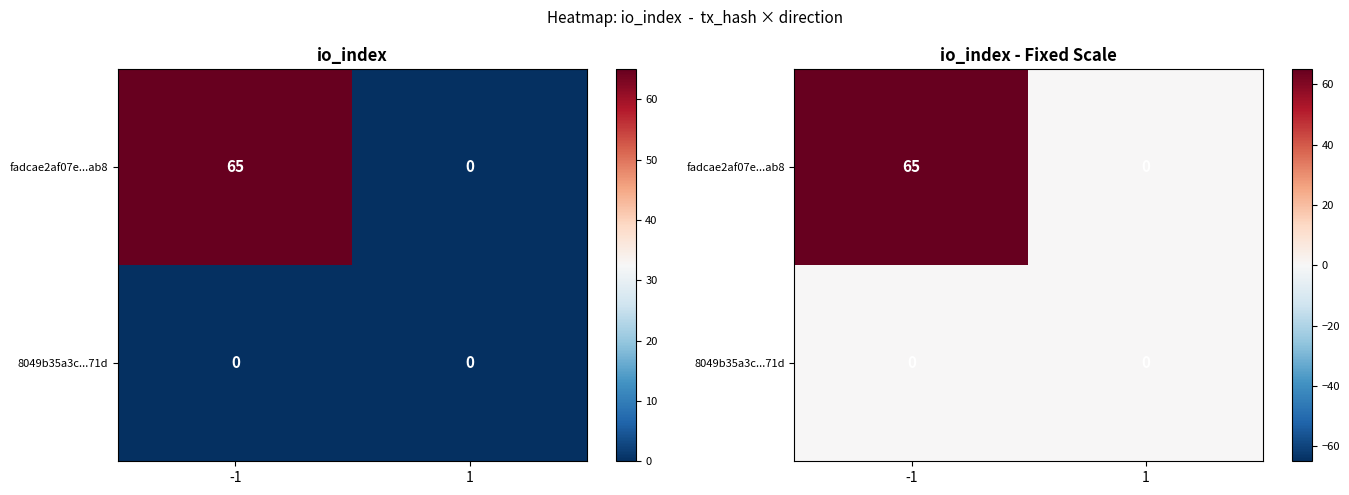

What is the sum of the fadcae2af07e...ab8 values at 1 and -1?

65